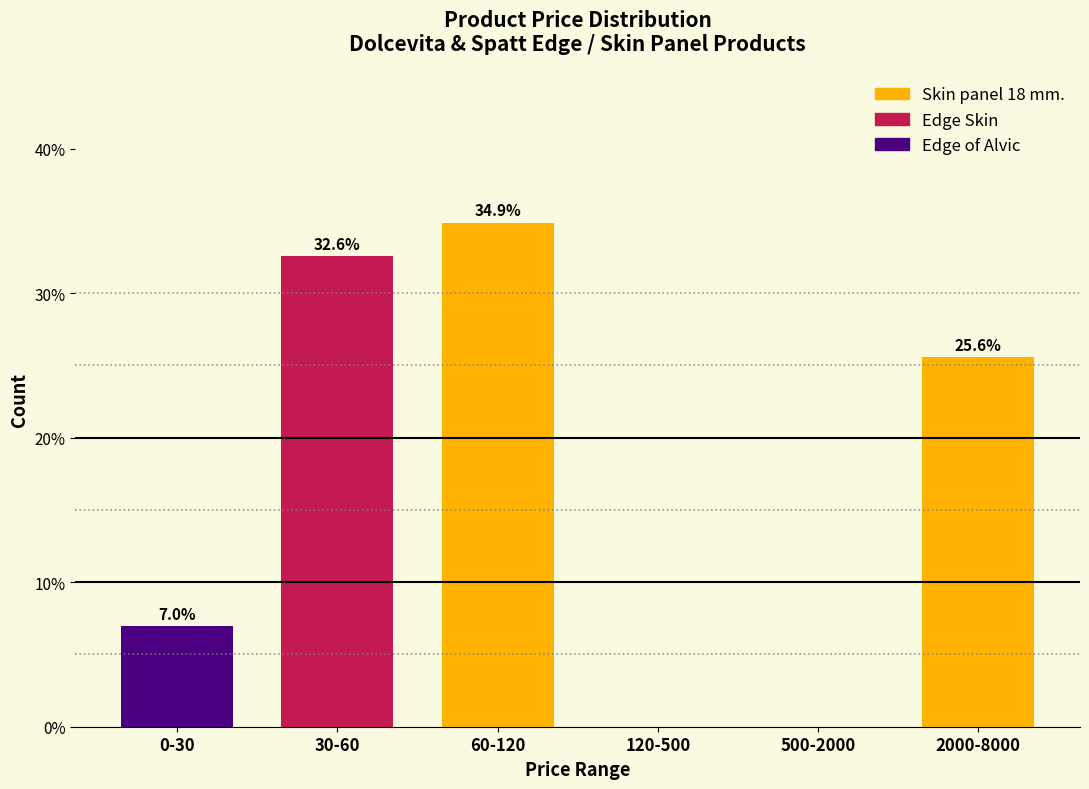

Reading left to right, list all the values displayed in this chart.

0-30=7.0	30-60=32.6	60-120=34.9	120-500=0.0	500-2000=0.0	2000-8000=25.6